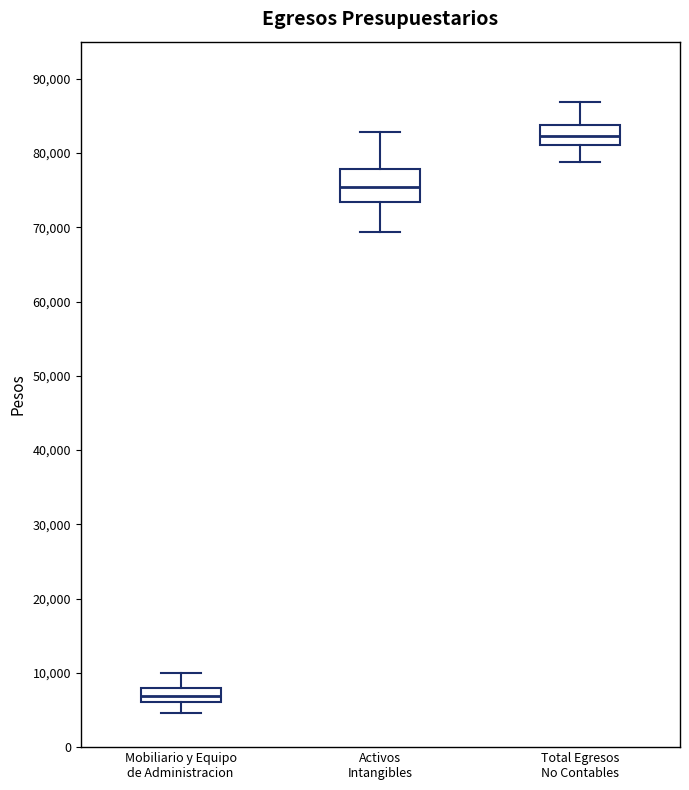

Where is the upper edge of the box for Mobiliario y Equipo de Administracion on the y-axis? The values are not printed on the chart, so give them approximately, as read against the axis.

8000